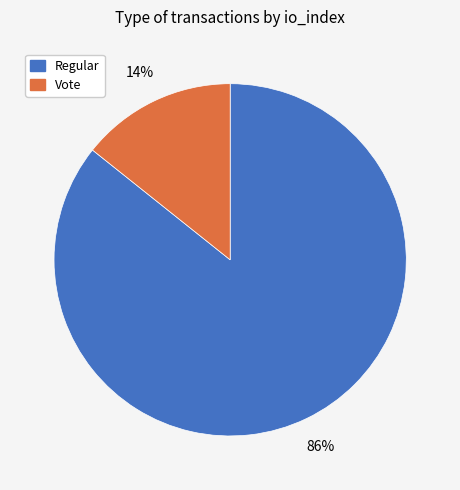

To the nearest percent, what is the average slice percentage?

50%